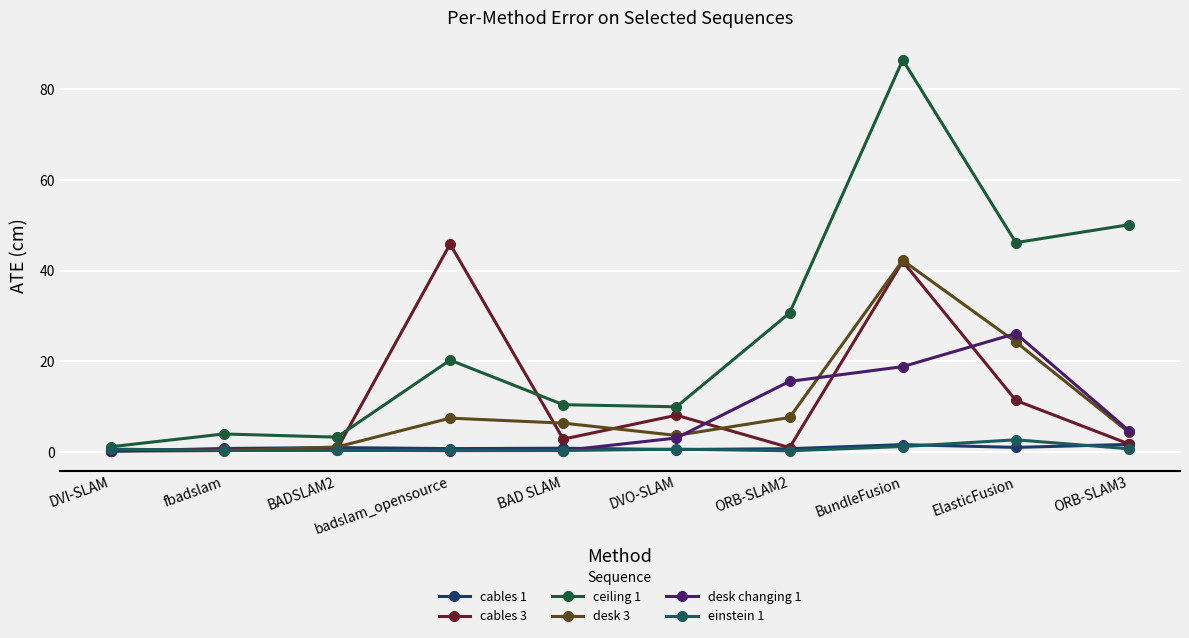

True or false: desk 3 has more than 1 points higher than both neighbors.

True